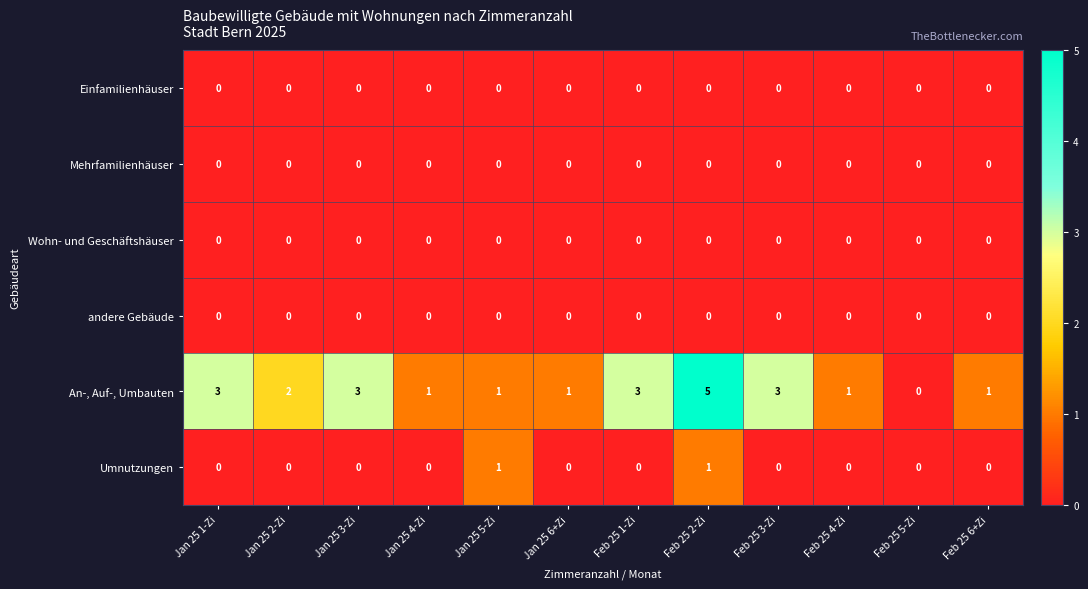

True or false: Einfamilienhäuser has a value of 0 at Jan 25 2-Zi.

True